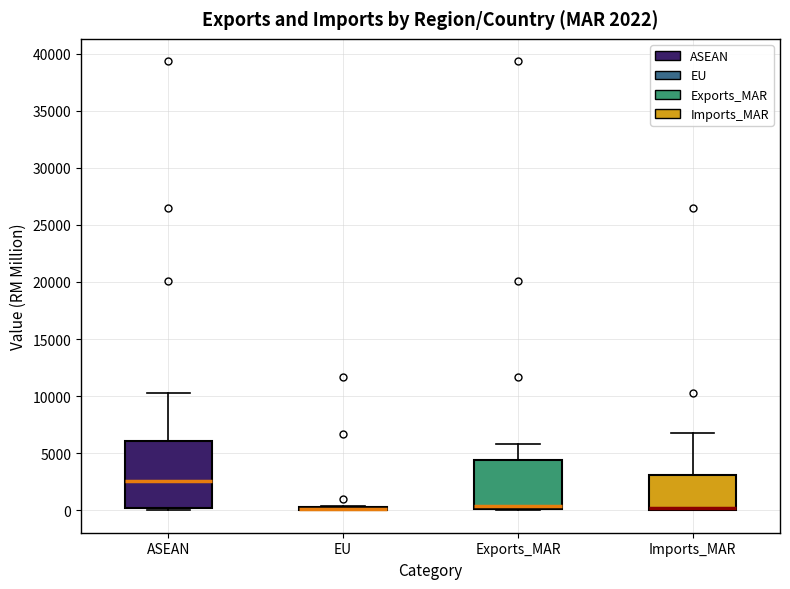

Comparing the boxes themselves (not the whiskers), which one is the tallest?

ASEAN